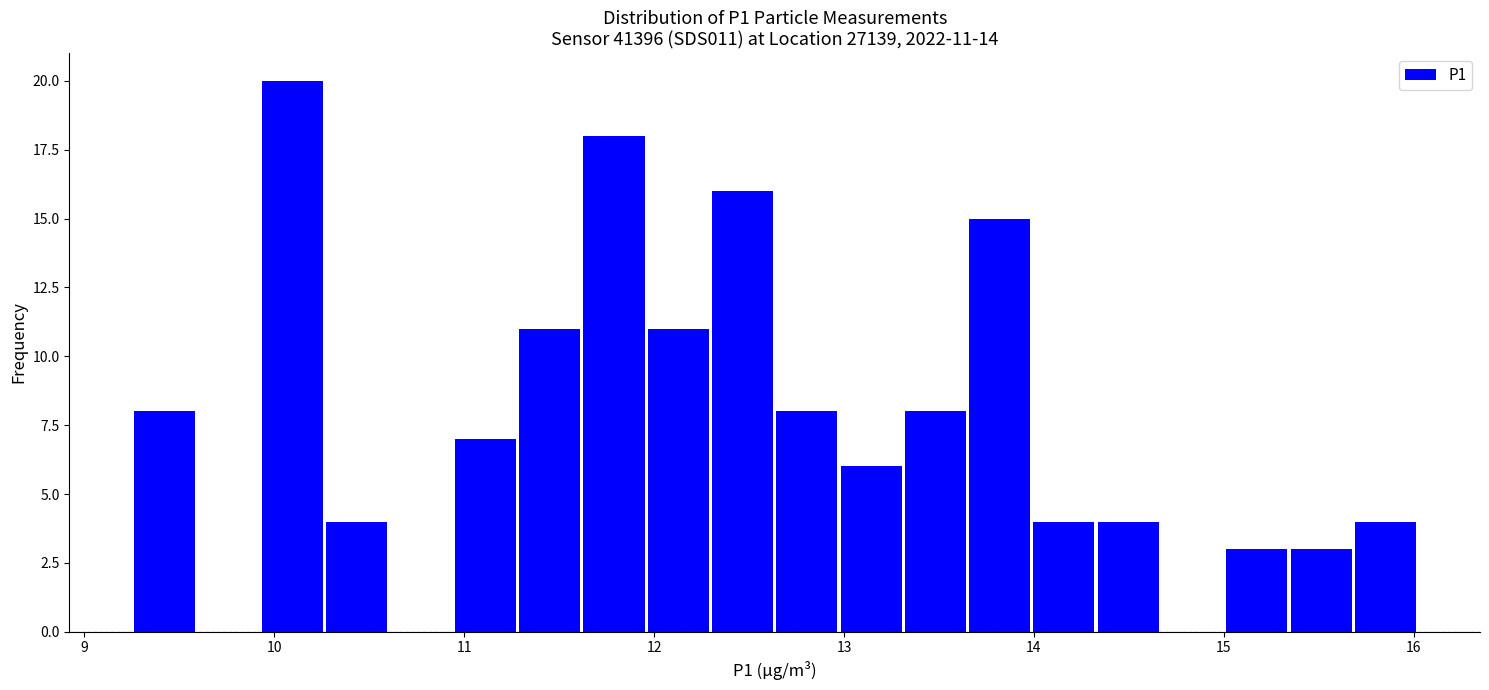

Read against the x-axis, roughly where is the centre of the tallest bar?

10.1